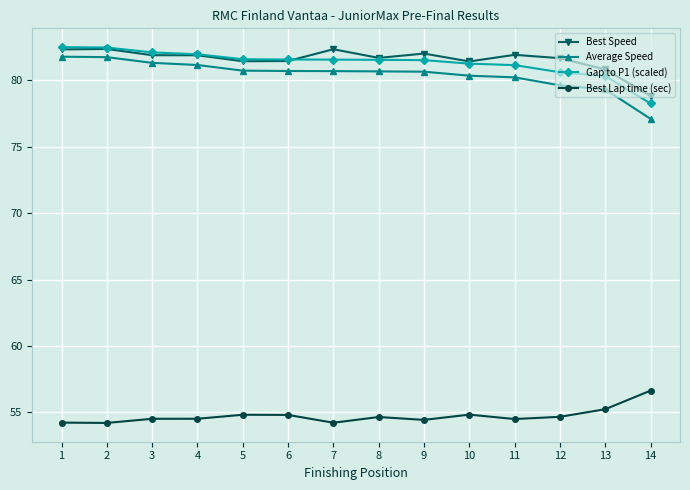

True or false: Best Lap time (sec) has more than 1 interior local peaks.

True